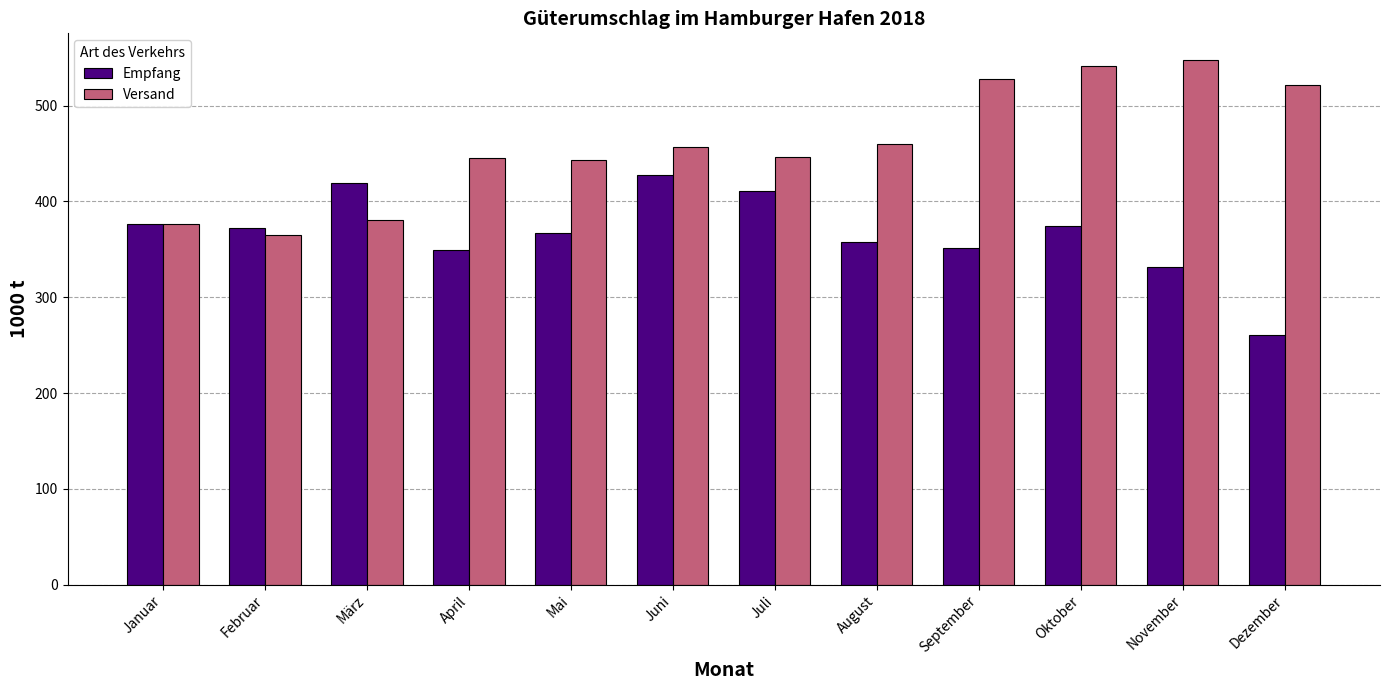

Is it true that Versand equals 365.1 at Februar?

True